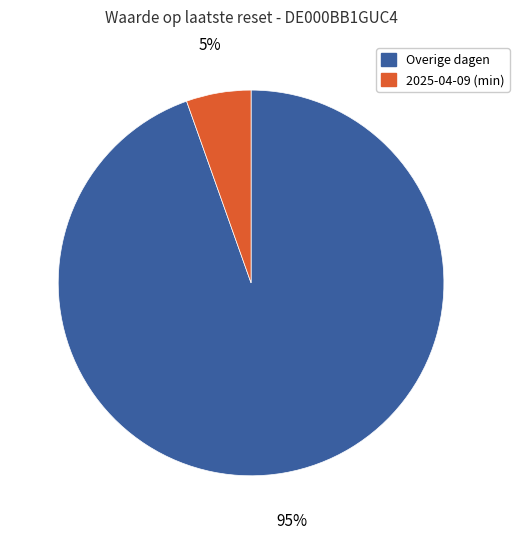

Is there a majority slice in this chart?

Yes